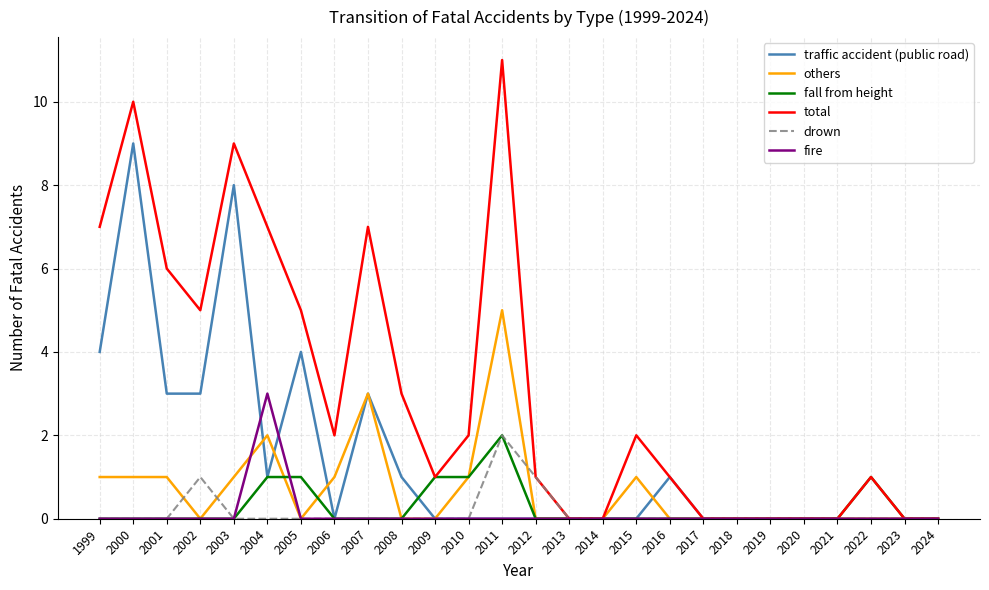

How many distinct data groups are displayed?

6